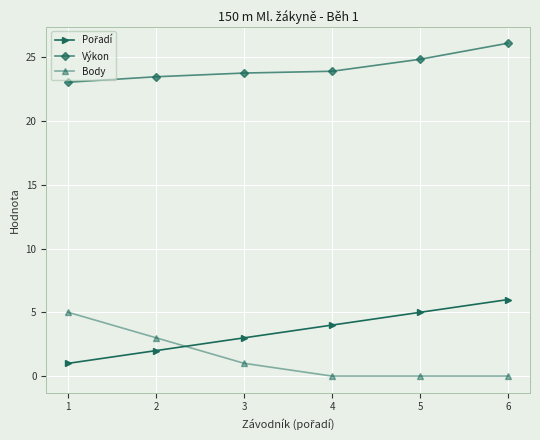

What is the greatest value displayed?

26.1